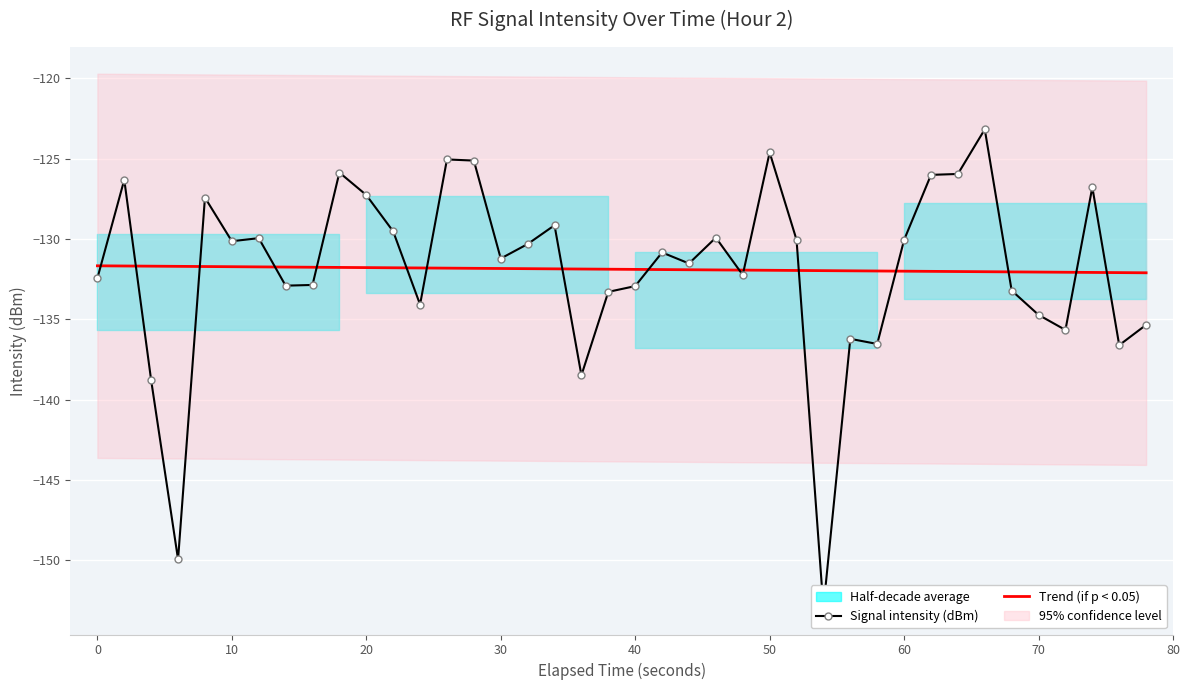

What is the sum of the Trend (if p < 0.05) values at 10 and 20?

-263.5